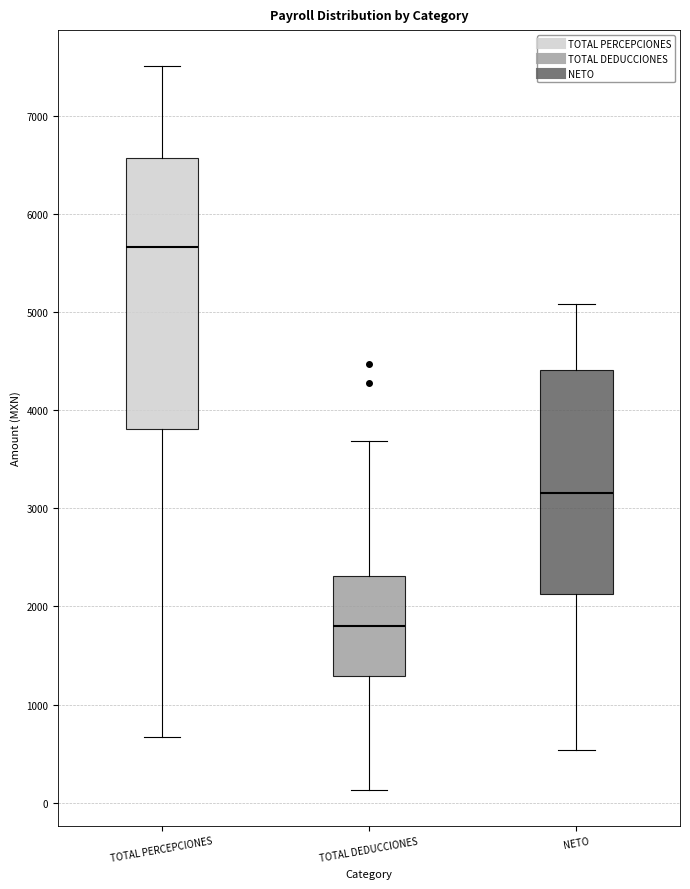

Which box is the tallest, from its lower edge to its upper edge?

TOTAL PERCEPCIONES